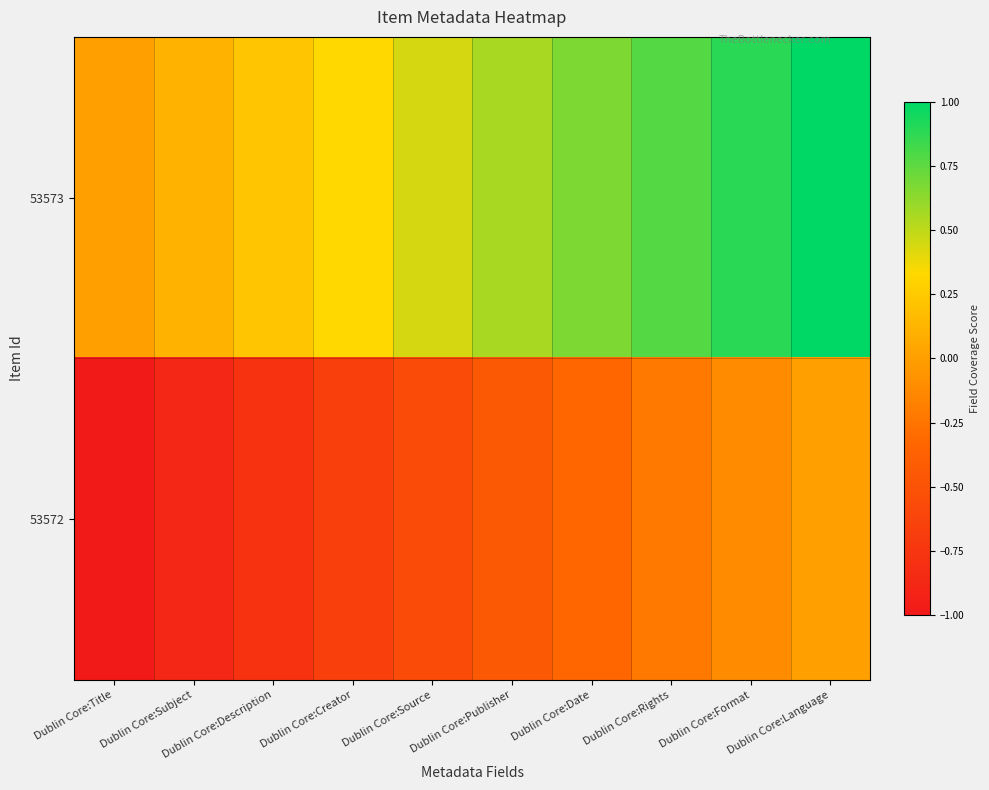

At how many categories does at least one series exceed 0?

9